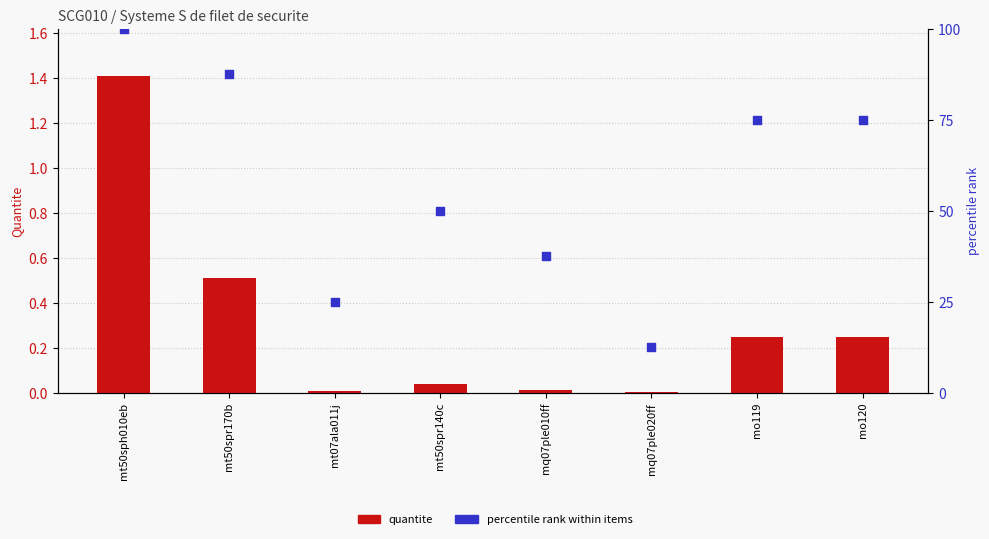

What are all the series names shown in the legend?

quantite, percentile rank